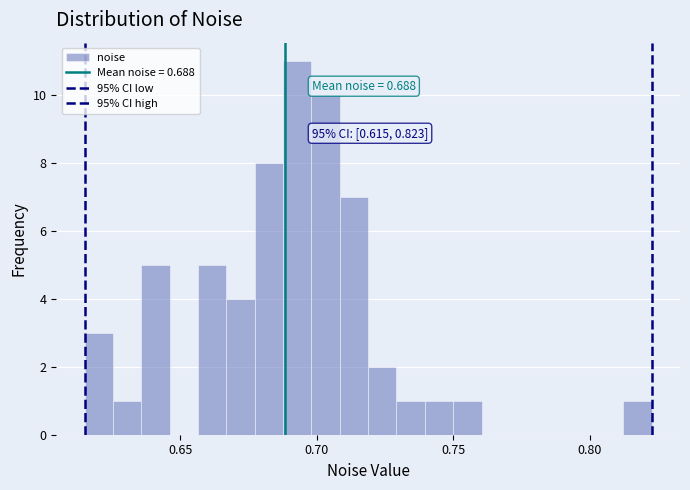

Around what value on the x-axis is the tallest bar? Give the approximate position of its centre, as read against the axis.

0.695